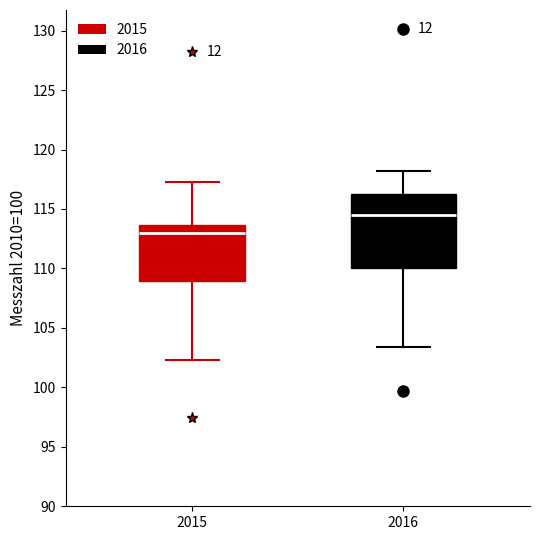

Where does the lower whisker of the box at x = 2016 end on the y-axis? The values are not printed on the chart, so give them approximately, as read against the axis.

103.5